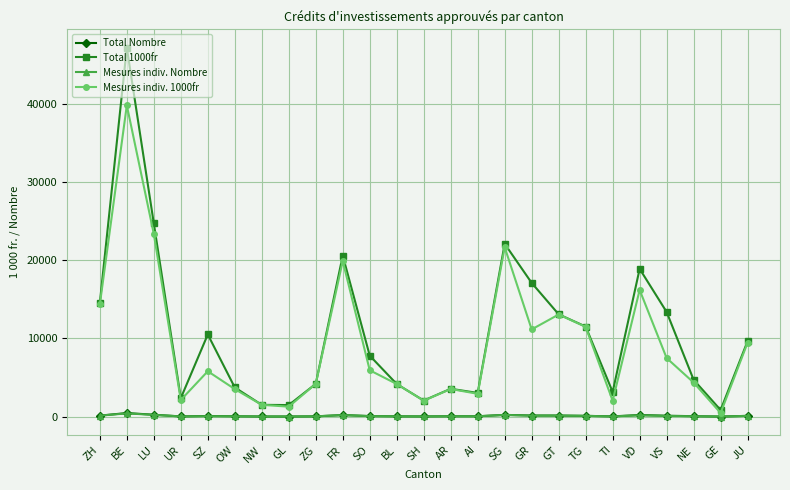

What is the value of the Mesures indiv. Nombre point at the 4th from the left?

23